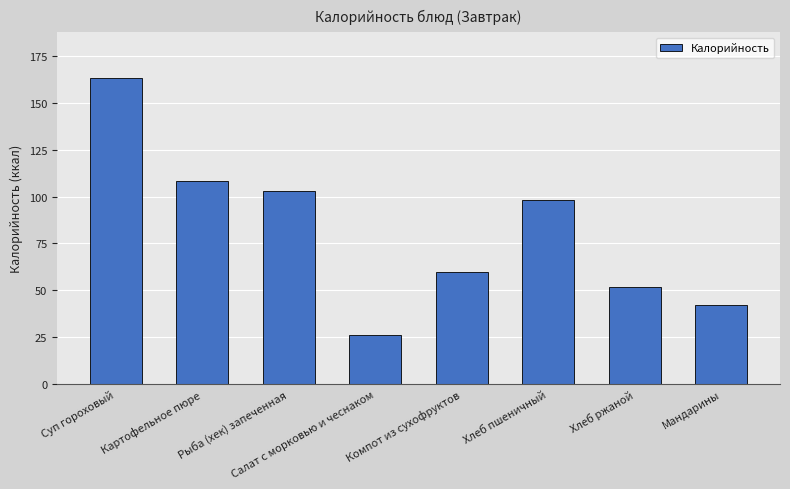

At which label is the value closest to 94?

Хлеб пшеничный